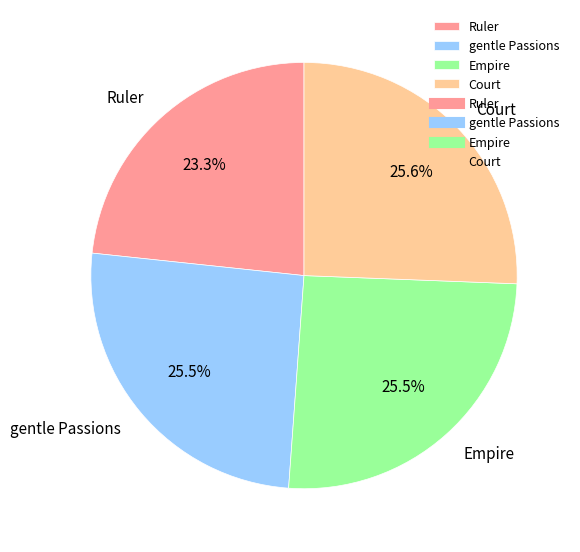

Does Ruler account for over 50% of the chart?

No